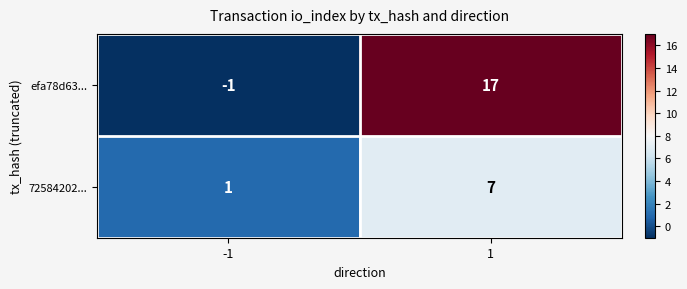

At how many categories does at least one series exceed 4?

1